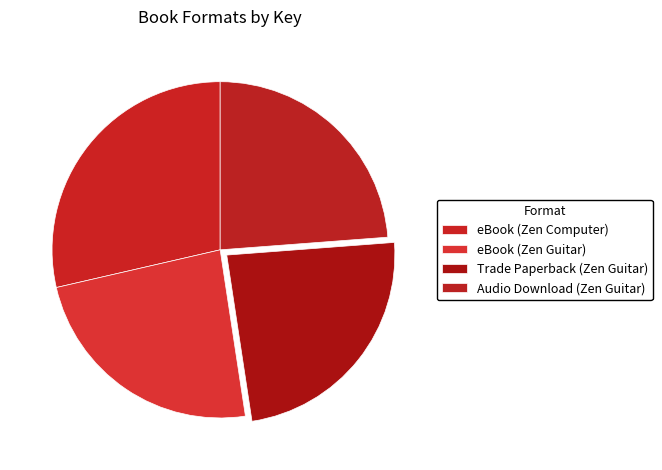

Rank the categories by value from highest to lowest.

eBook (Zen Computer), eBook (Zen Guitar), Trade Paperback (Zen Guitar), Audio Download (Zen Guitar)